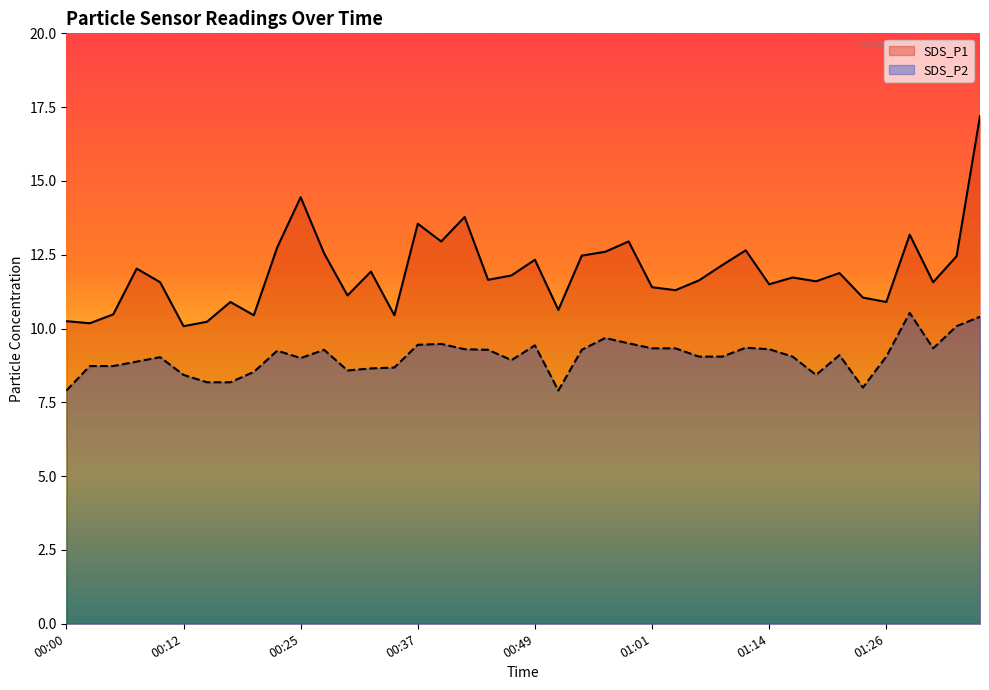

Does the chart have visible grid lines?

No